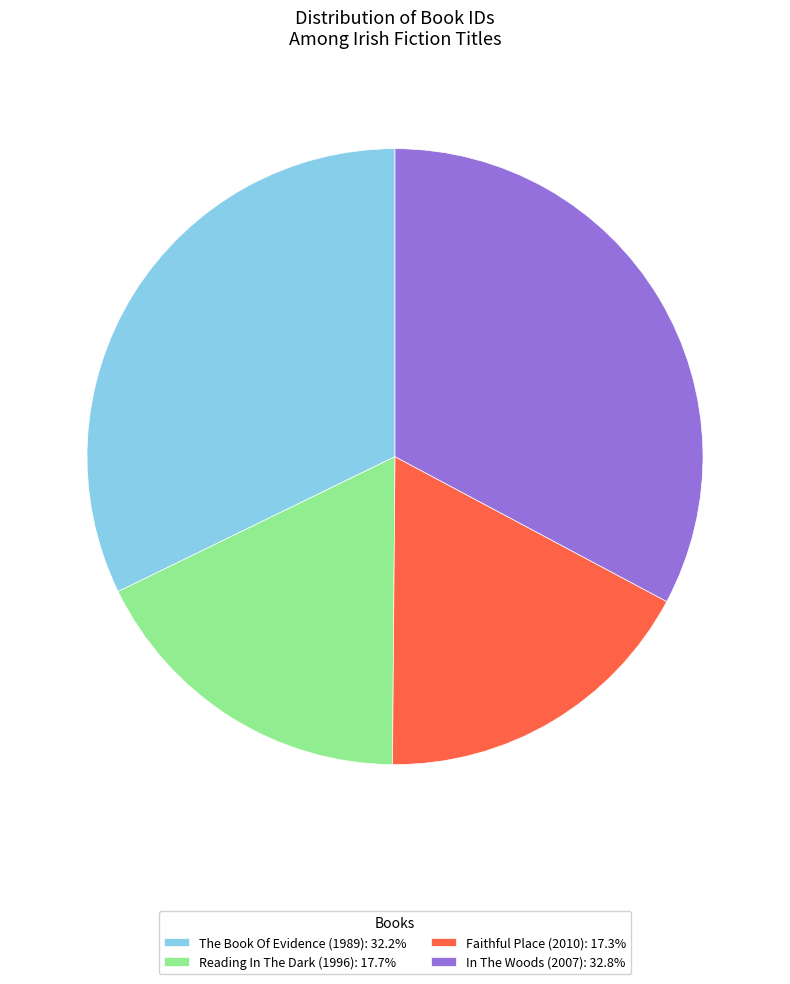

Is it true that The Book Of Evidence (1989) is 19% of the pie?

False